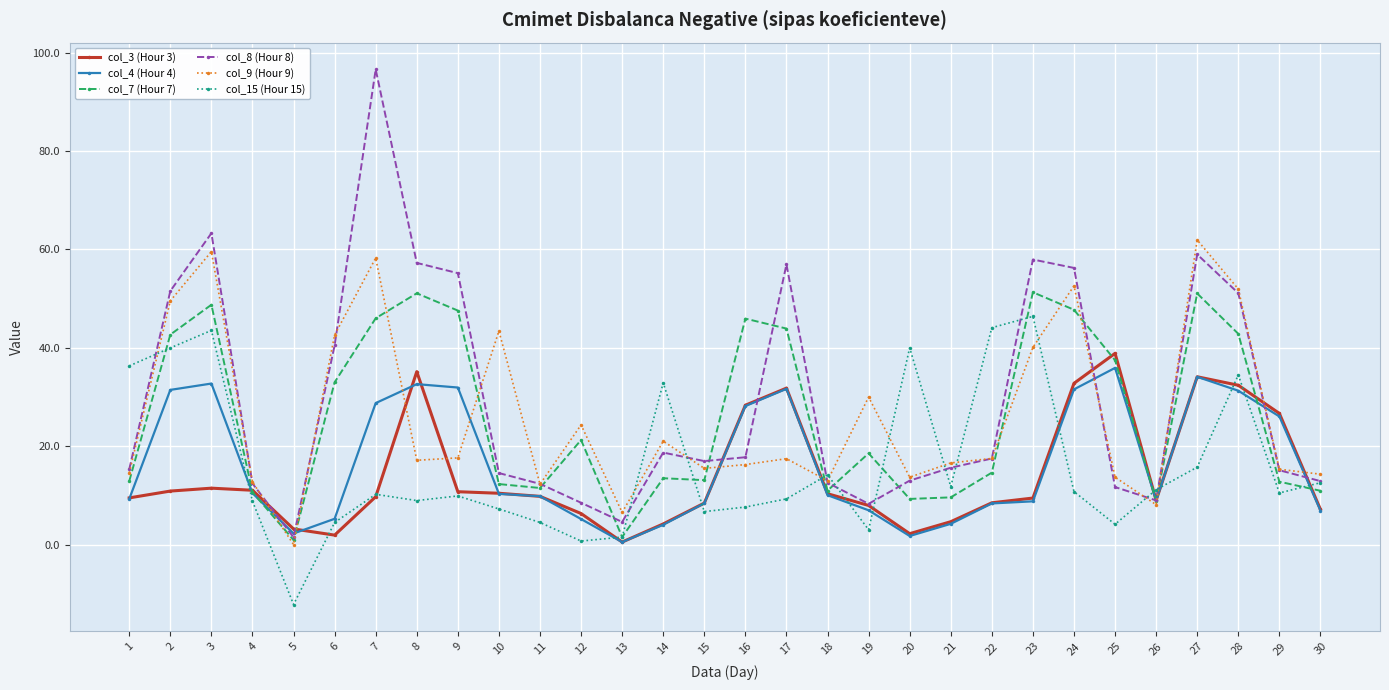

At which category does col_7 (Hour 7) reach its first local peak?

3